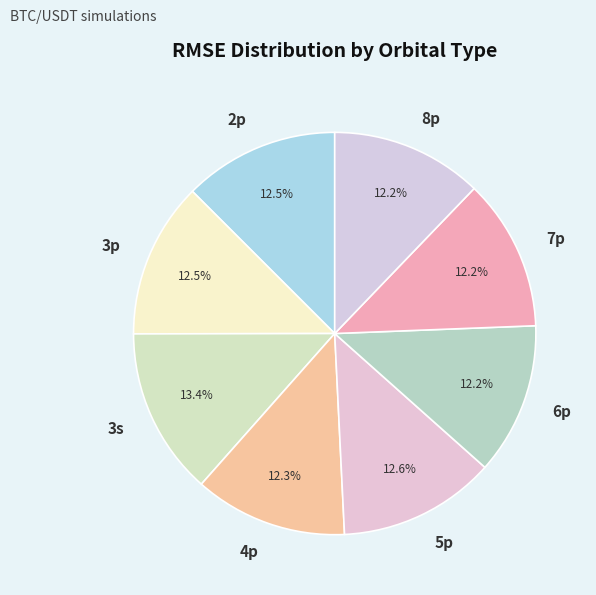

What is the largest slice in the pie chart?

3s